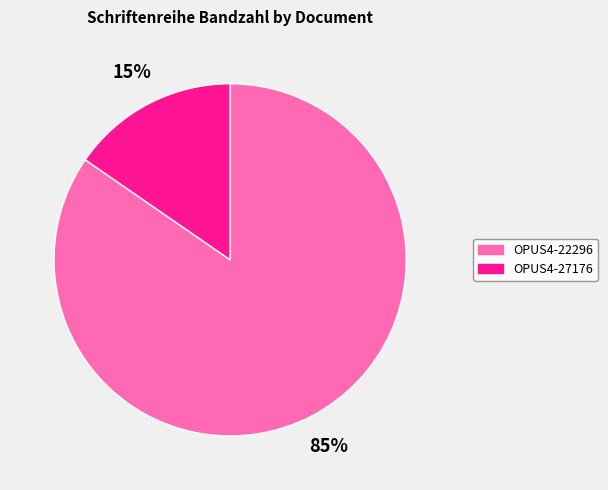

To the nearest percent, what is the average slice percentage?

50%